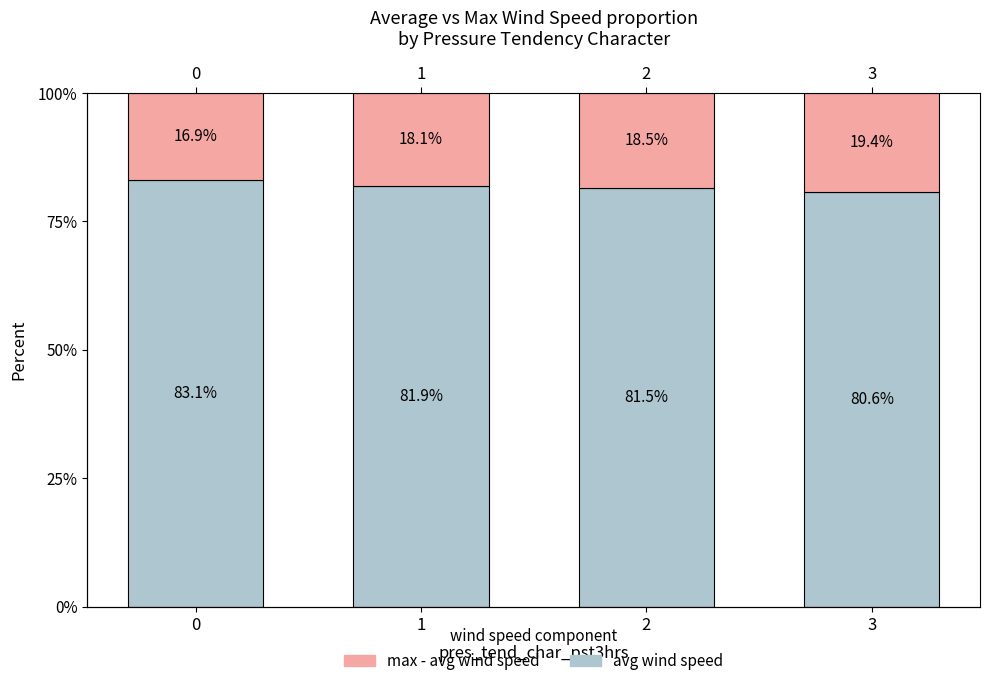

Reading right to left, list all the values displayed in this chart.

avg wind speed: 3=80.6	2=81.5	1=81.9	0=83.1
max - avg wind speed: 3=19.4	2=18.5	1=18.1	0=16.9